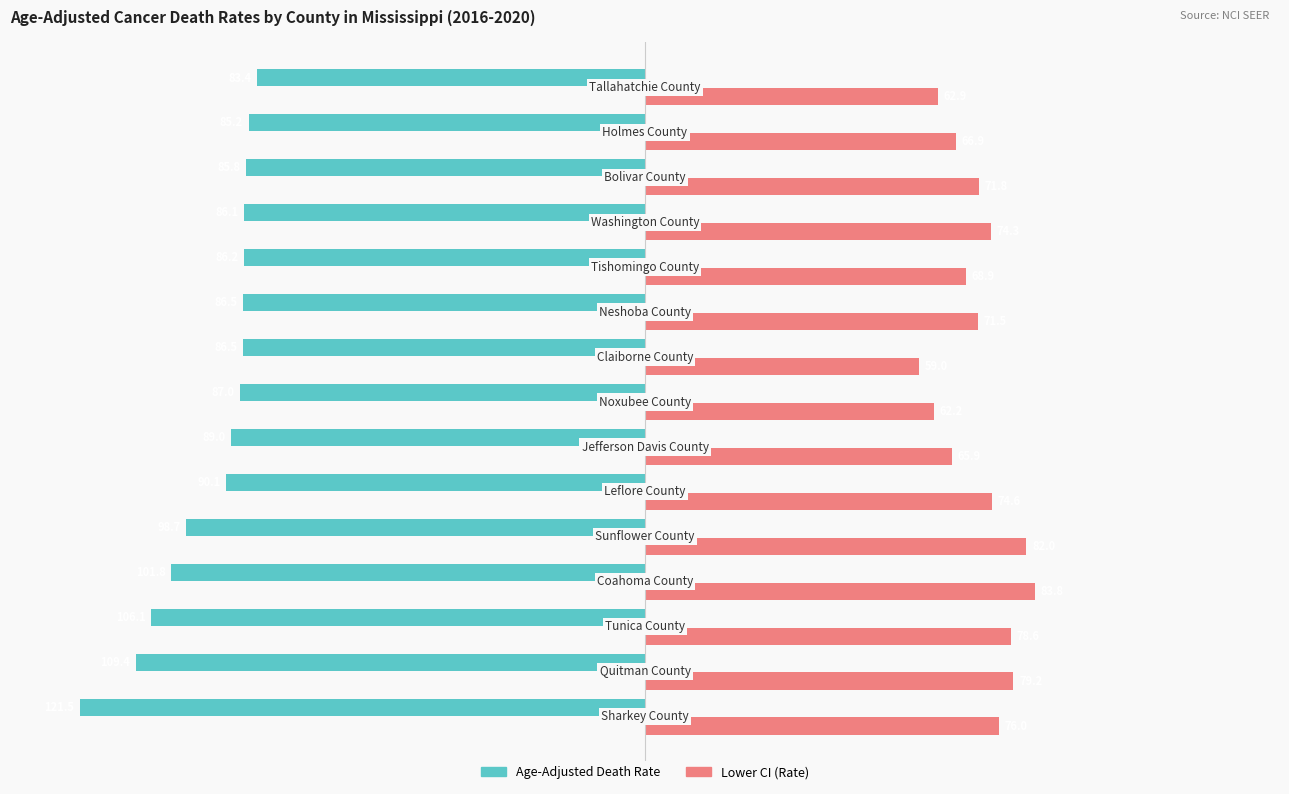

What is the sum of all Age-Adjusted Death Rate values?

-1403.3